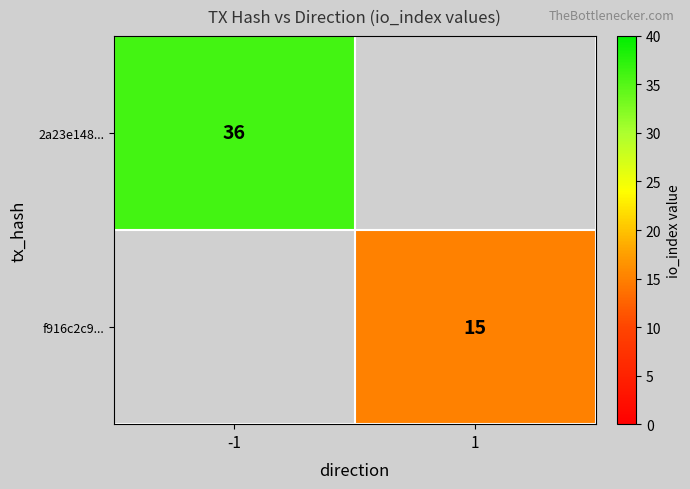

The value of f916c2c9... at 1 is 26. True or false?

False